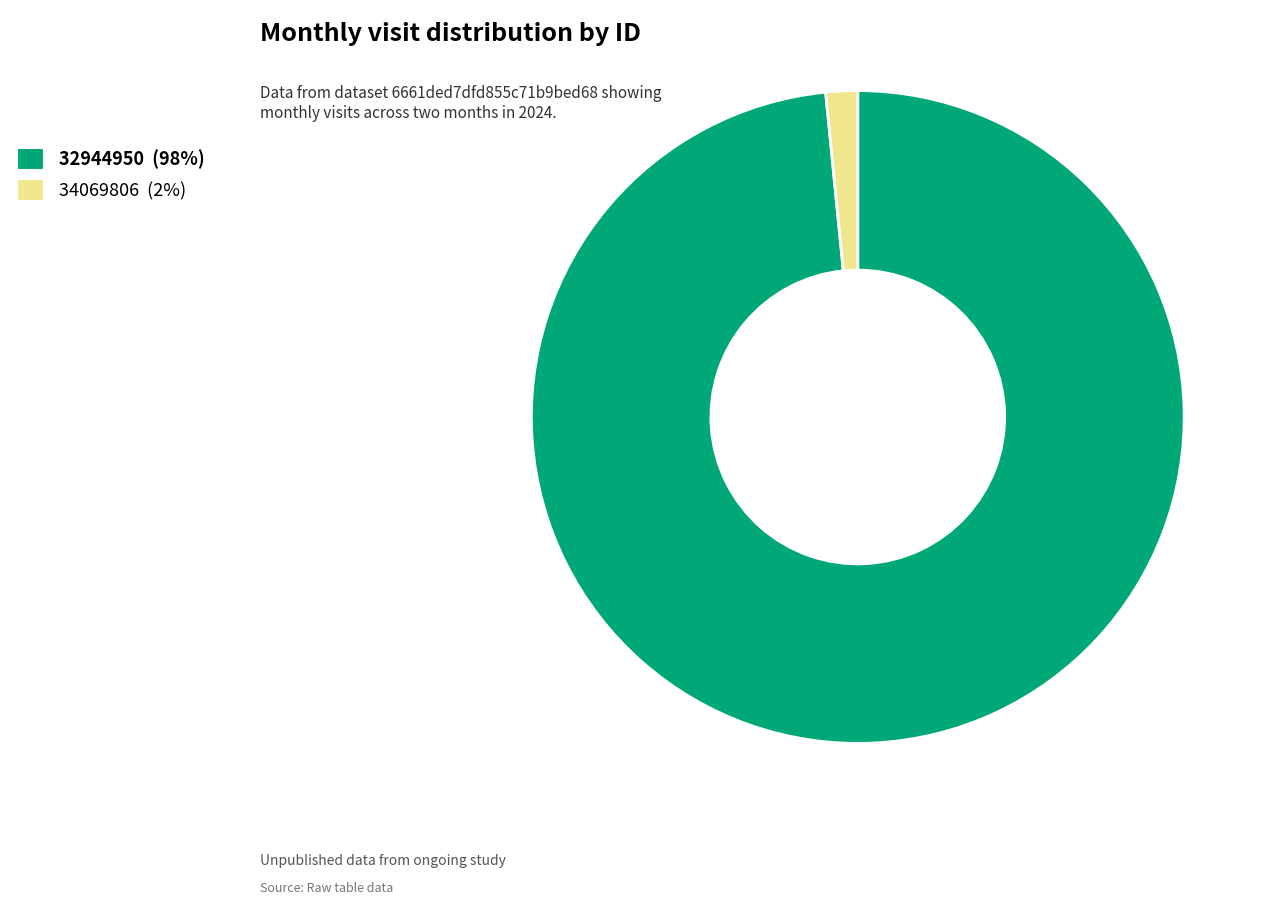

Which category accounts for the majority?

32944950